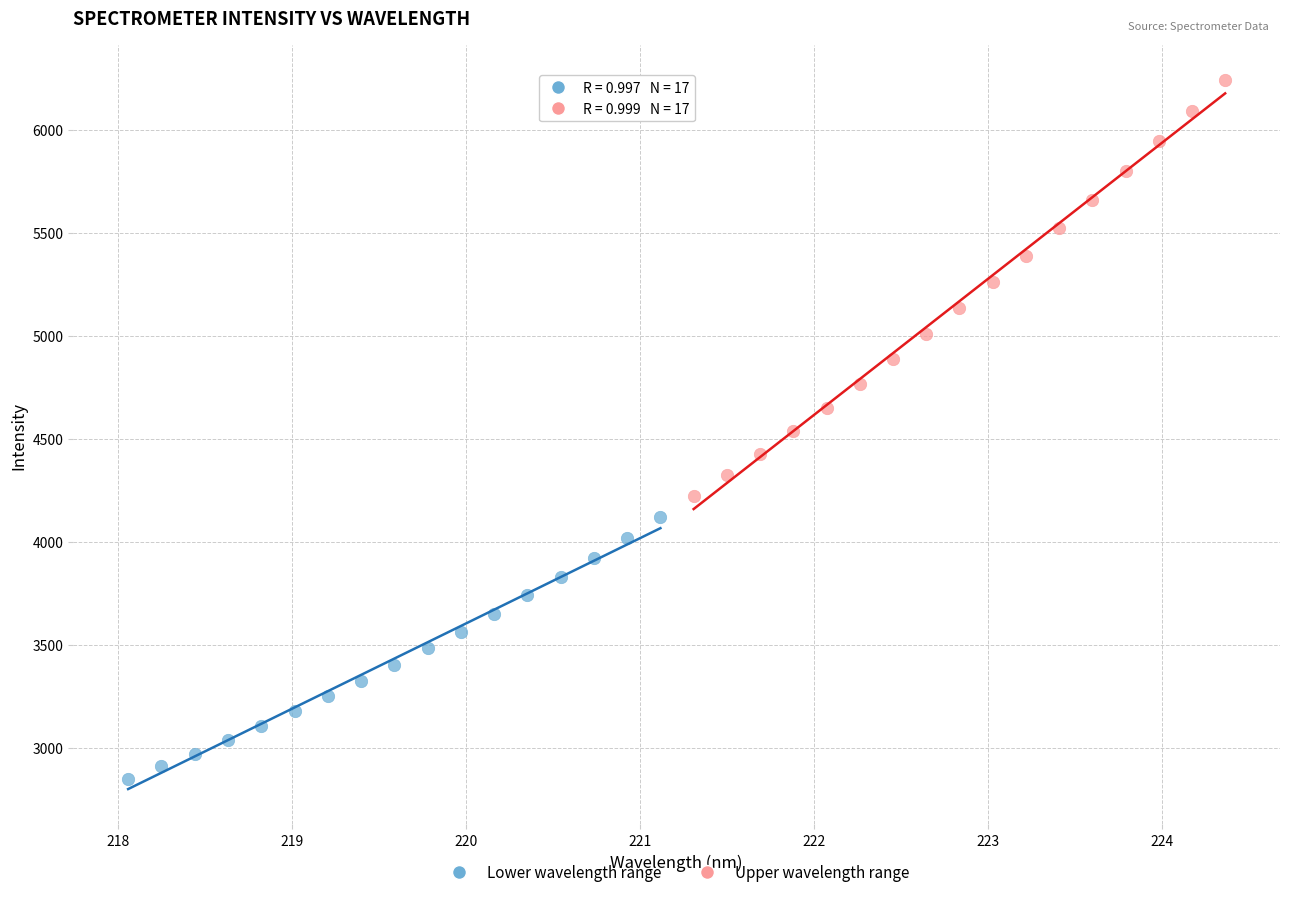

What are all the series names shown in the legend?

Lower wavelength range, Upper wavelength range